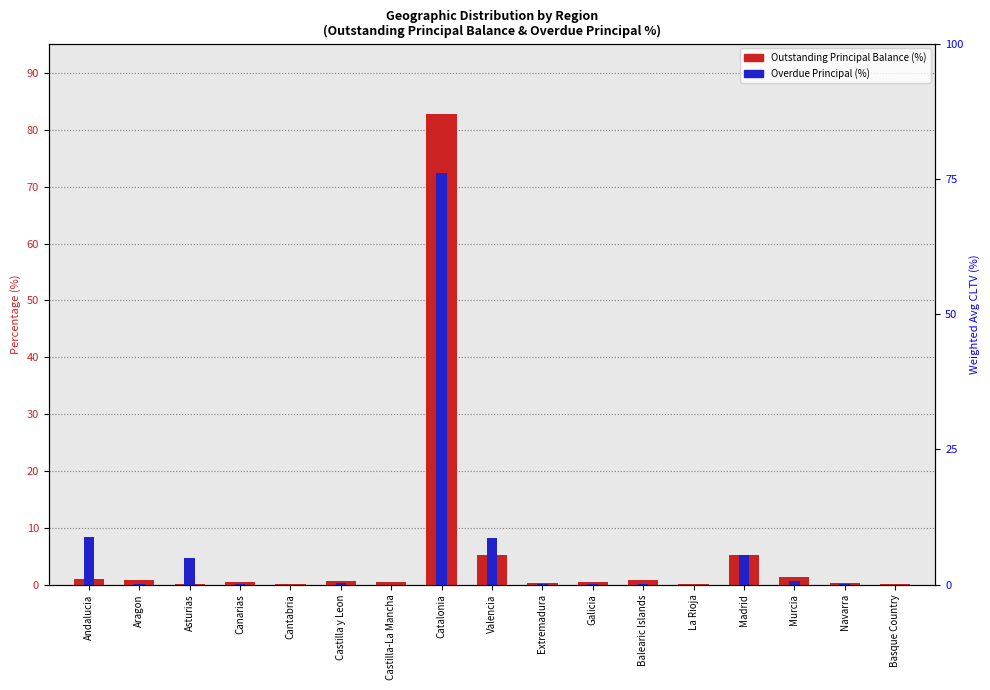

How many categories are shown in the chart?

17